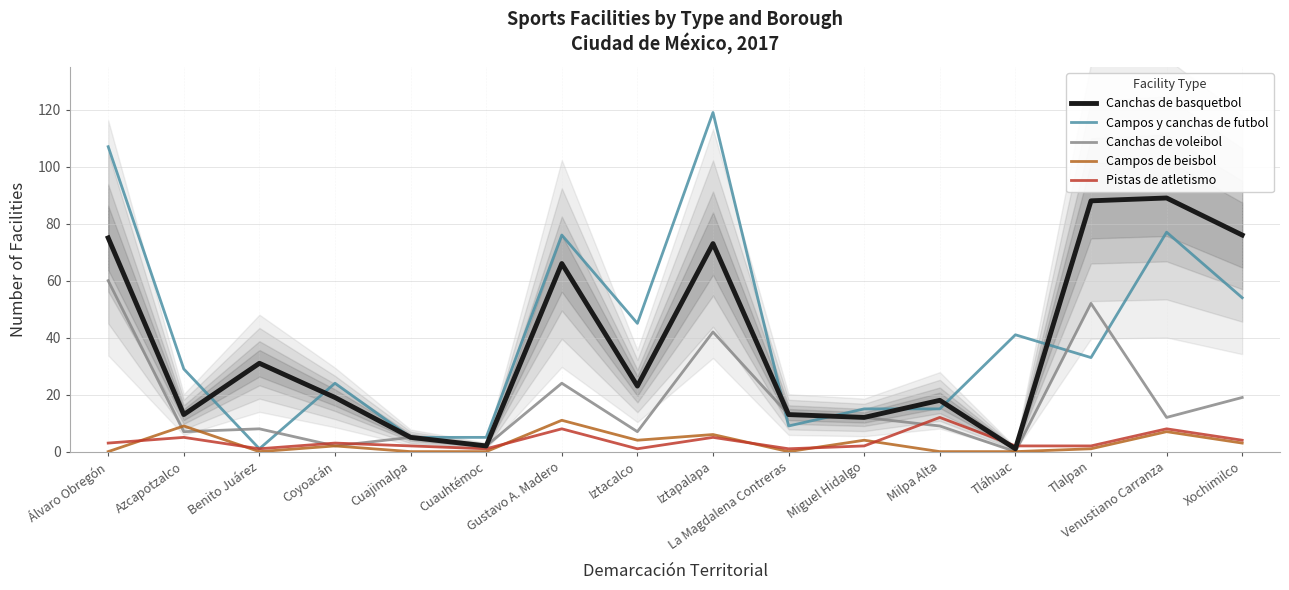

At which label does Campos de beisbol first exceed 2?

Azcapotzalco